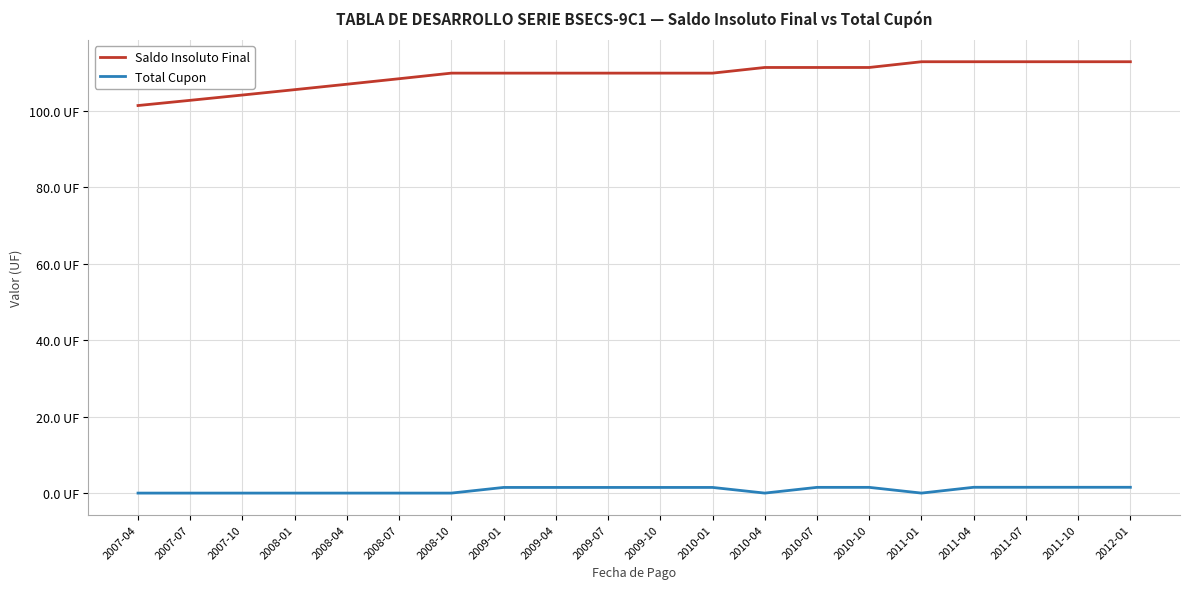

True or false: Total Cupon and Saldo Insoluto Final intersect in this chart.

False